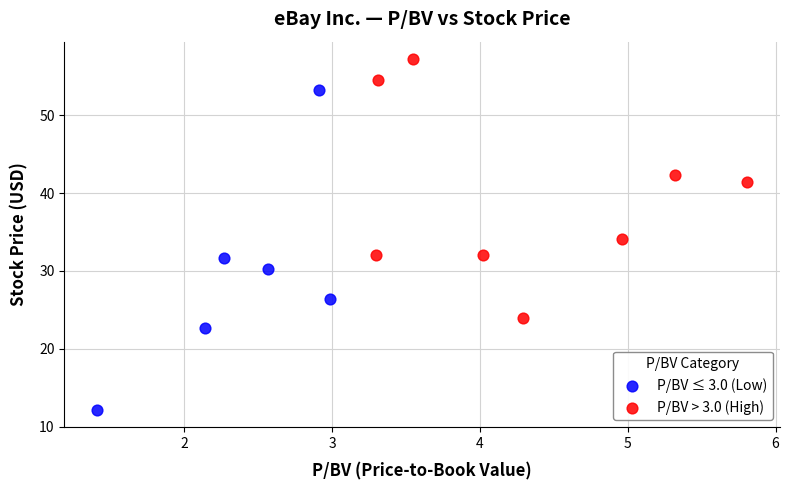

Which series has the widest spread of Y values?

P/BV ≤ 3.0 (Low)